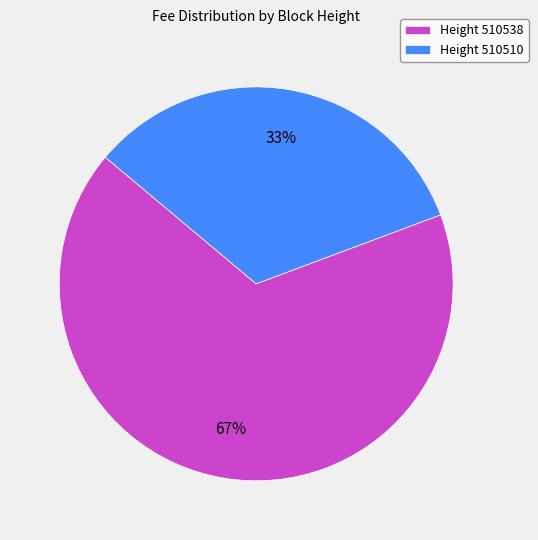

True or false: Height 510510 accounts for 33% of the total.

True